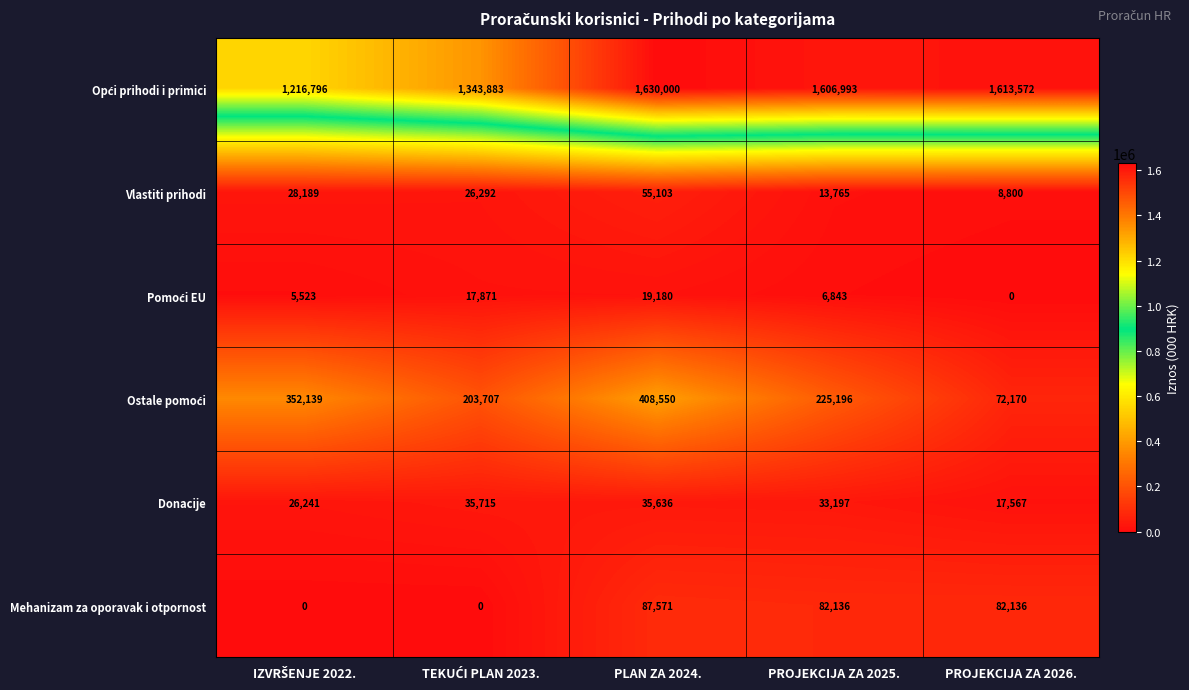

True or false: Donacije has a value of 35636 at PLAN ZA 2024..

True